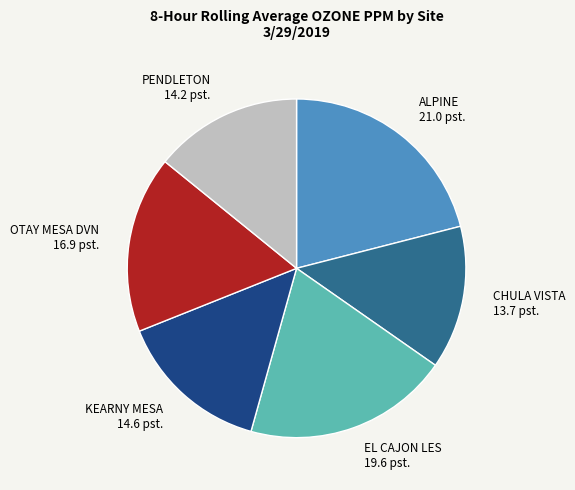

The ALPINE slice represents 10% of the pie. True or false?

False